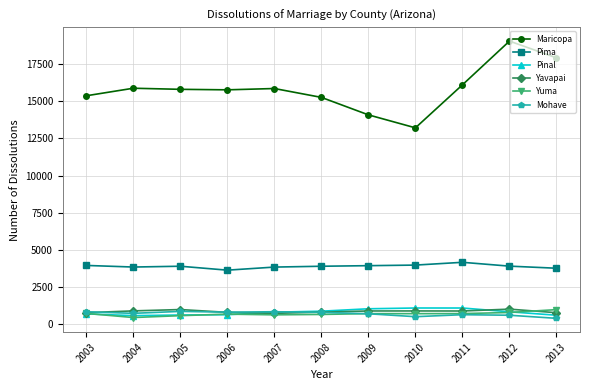

Is it true that Yavapai equals 999 at 2005?

True